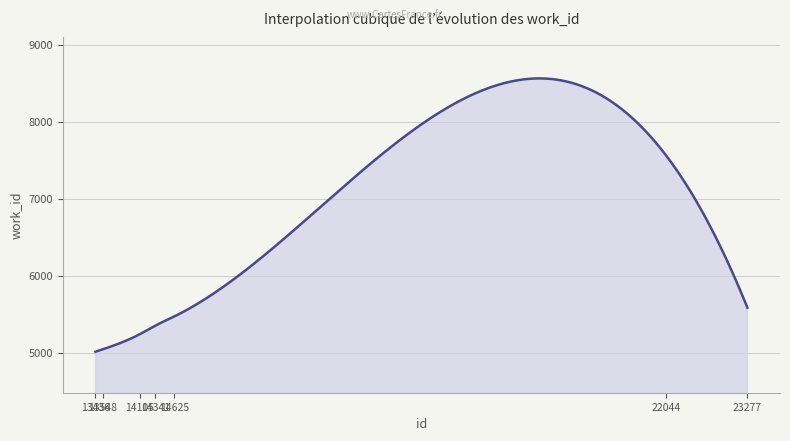

What is the greatest value displayed?

8560.6